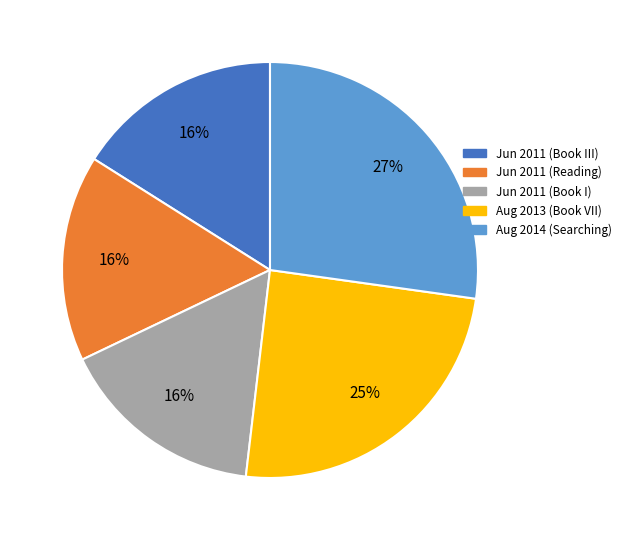

What percentage is the Jun 2011 (Book I) slice, to the nearest percent?

16%